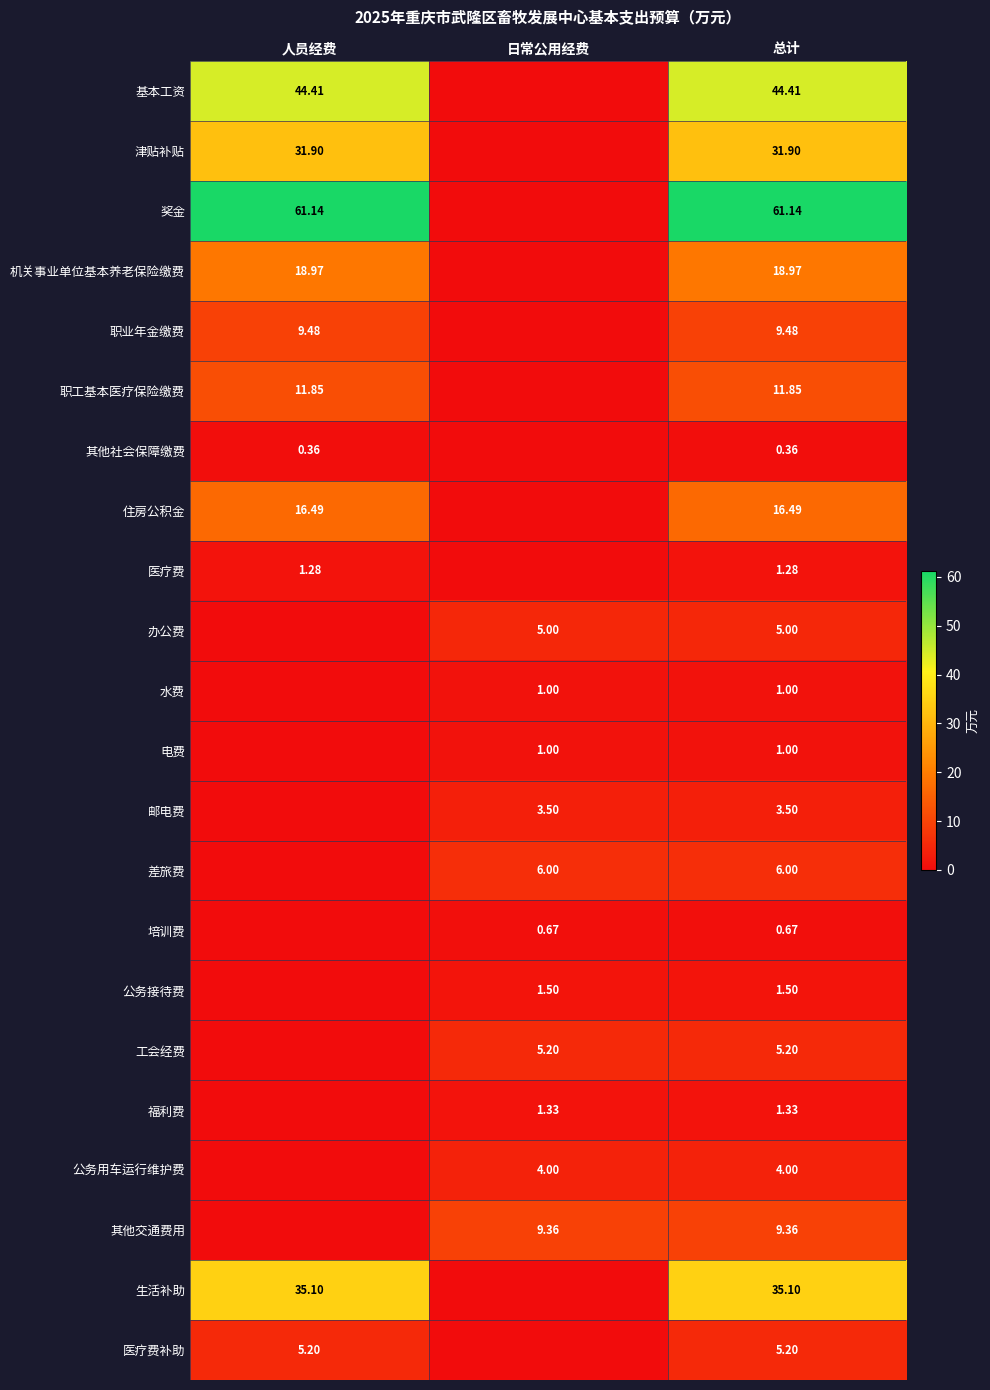

How many data points does each series have?

3